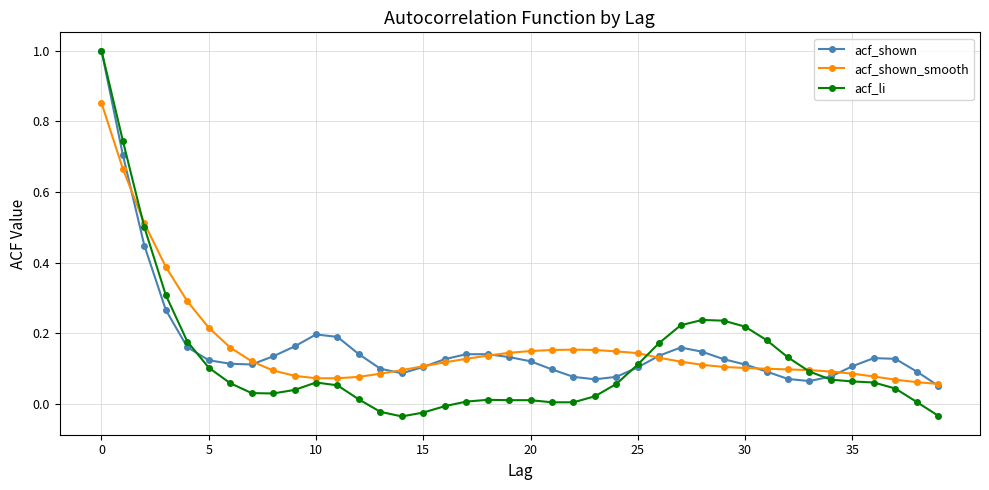

Which series has the widest spread of values?

acf_li